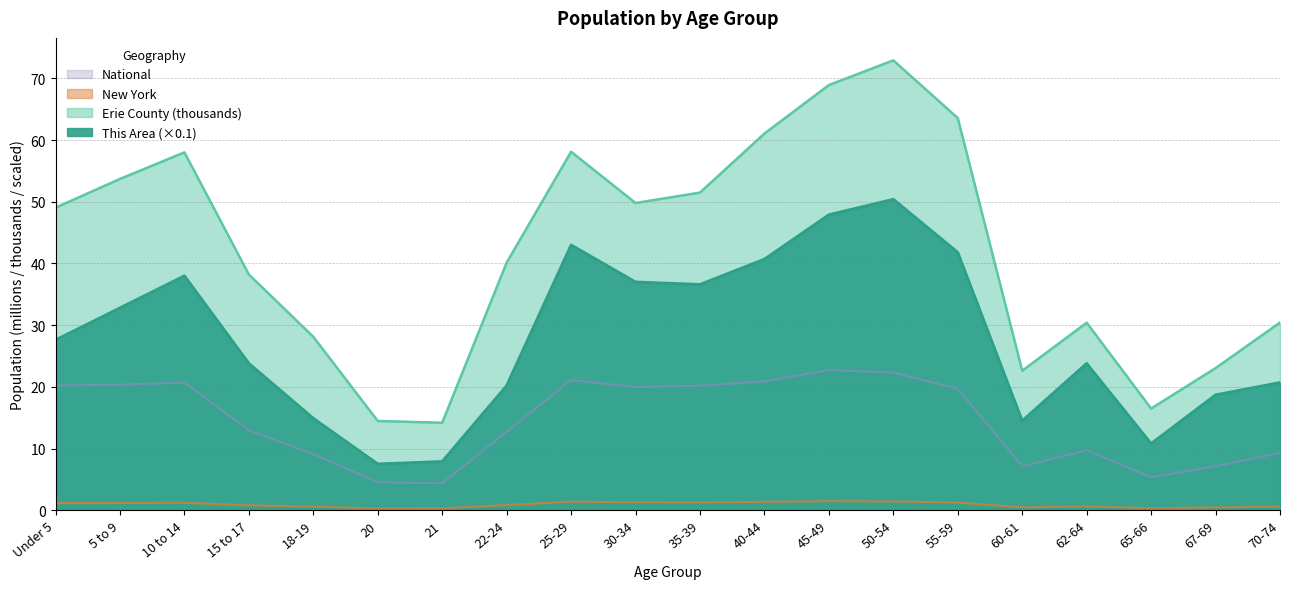

Is the value of Erie County at 50-54 greater than the value of New York at 60-61?

Yes